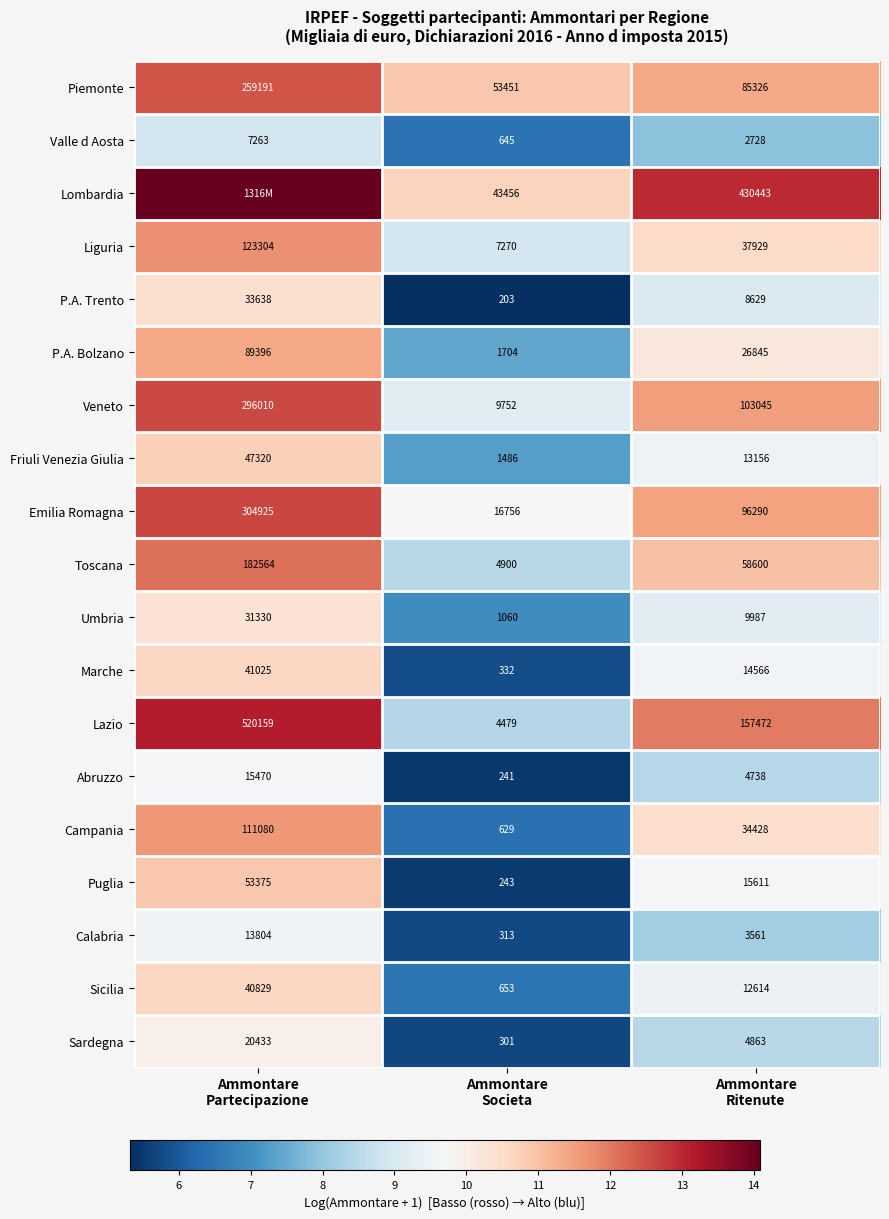

At which label does Marche first exceed 9?

Ammontare Partecipazione